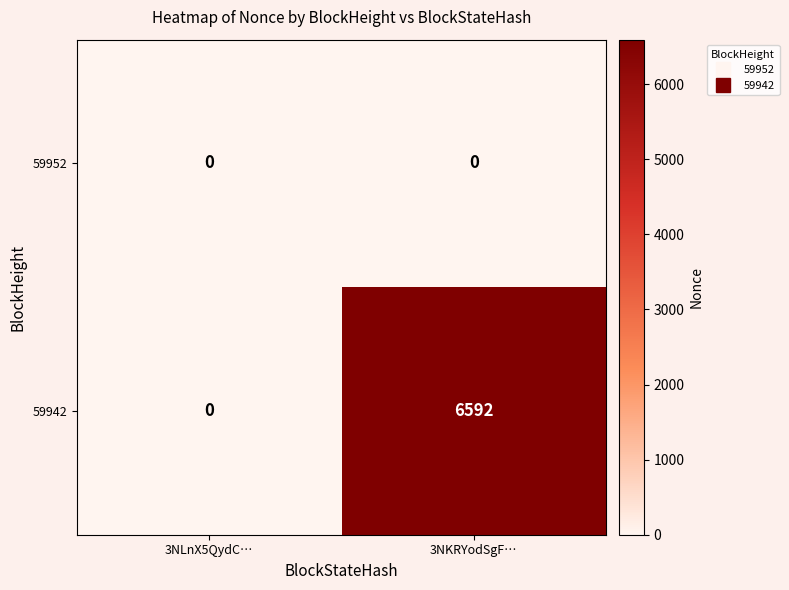

Rank the series by their maximum value, from lowest to highest.

59952, 59942